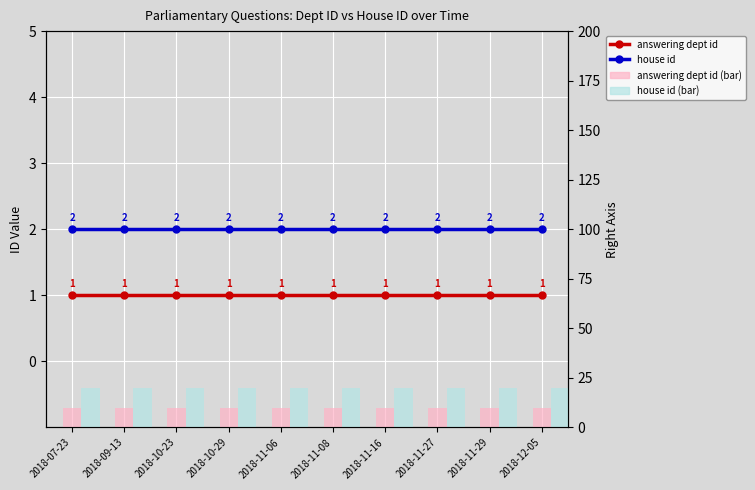

List the labels in order of answering dept id value, smallest first.

2018-07-23, 2018-09-13, 2018-10-23, 2018-10-29, 2018-11-06, 2018-11-08, 2018-11-16, 2018-11-27, 2018-11-29, 2018-12-05